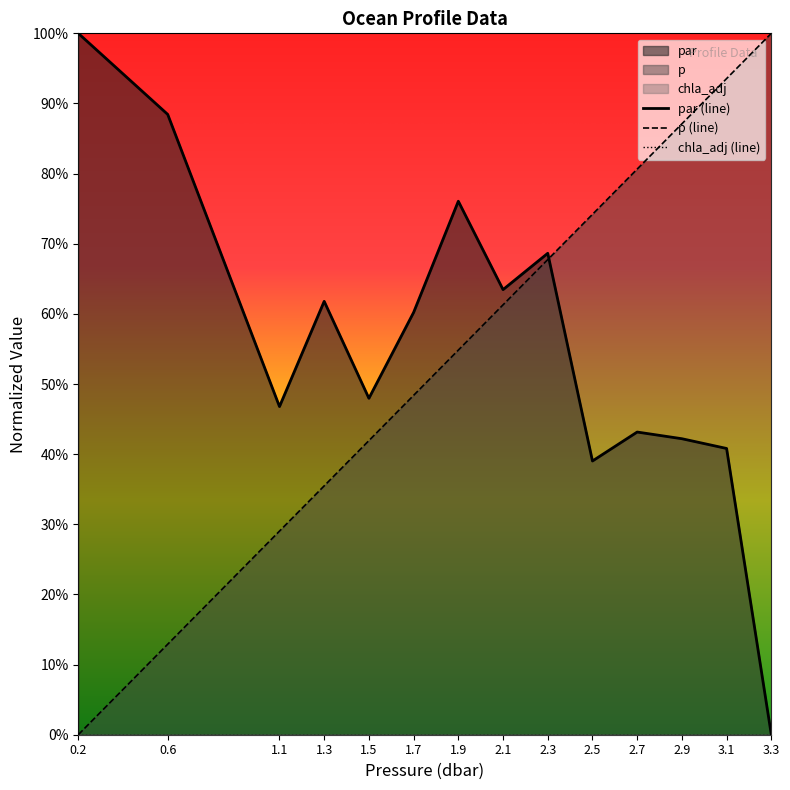

What is the average value of the par series?

0.6